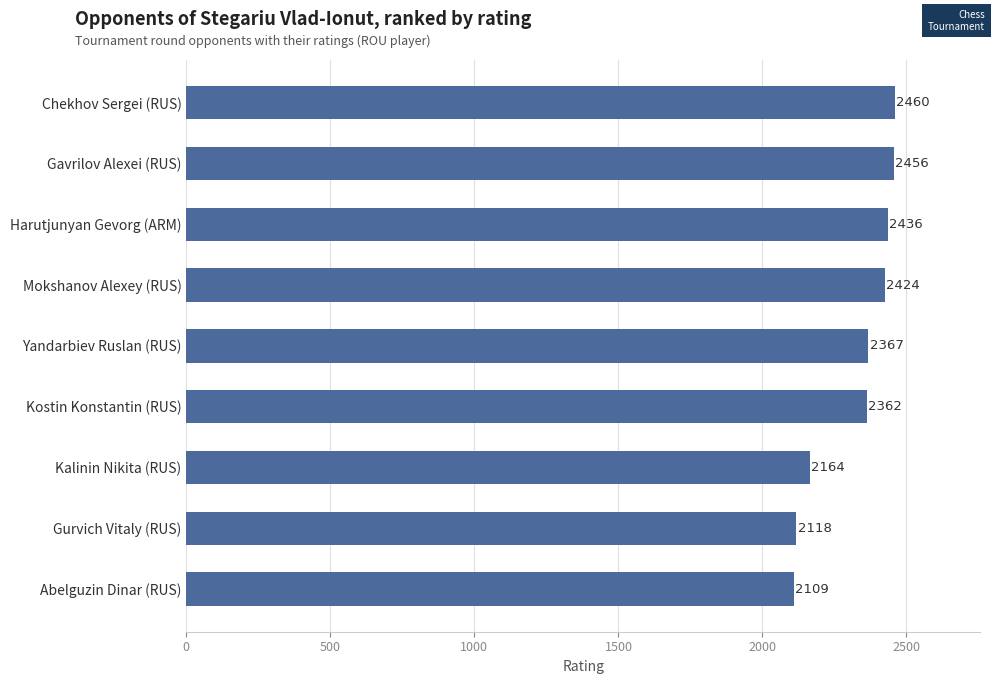

What is the maximum value shown in the chart?

2460